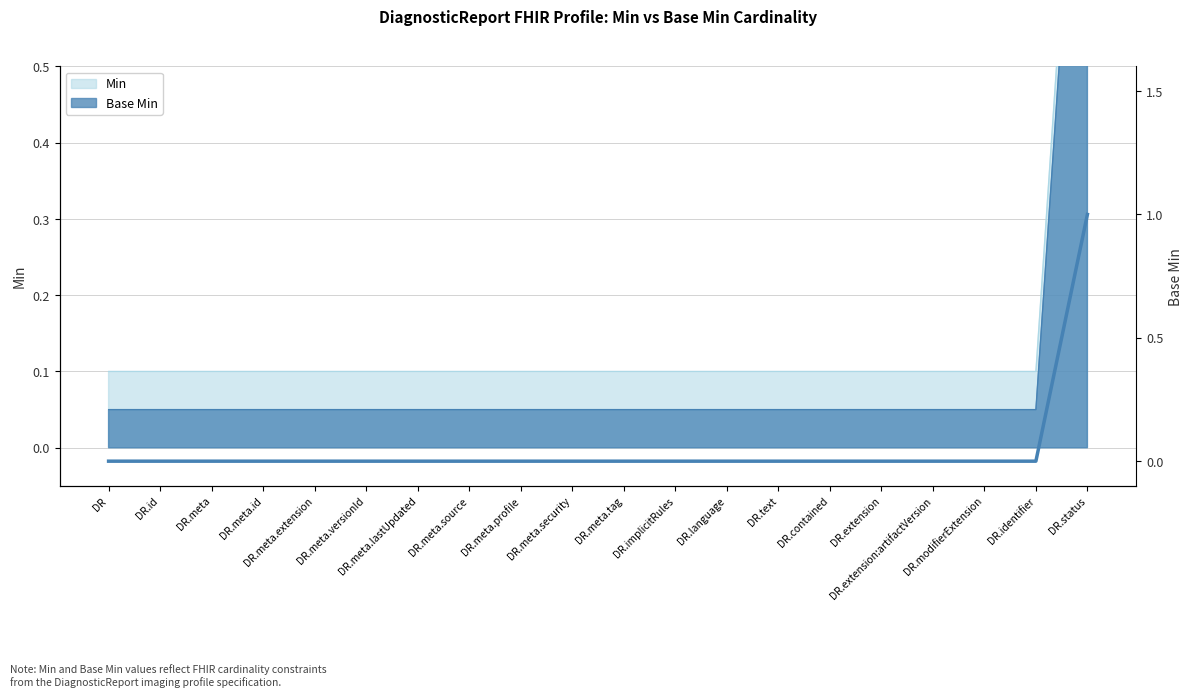

The chart shows a value of 0 at DR.identifier. True or false?

True